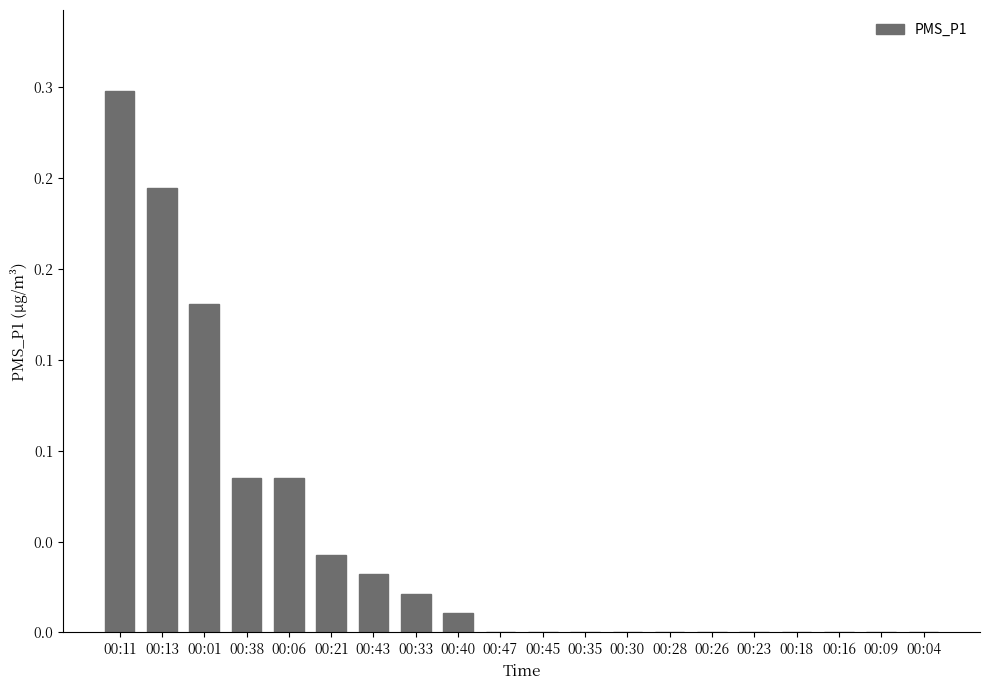

What is the sum of all values?

1.0